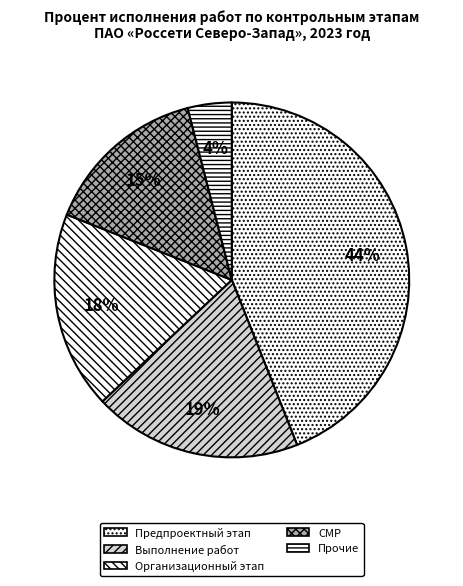

What is the smallest slice in the pie chart?

Прочие